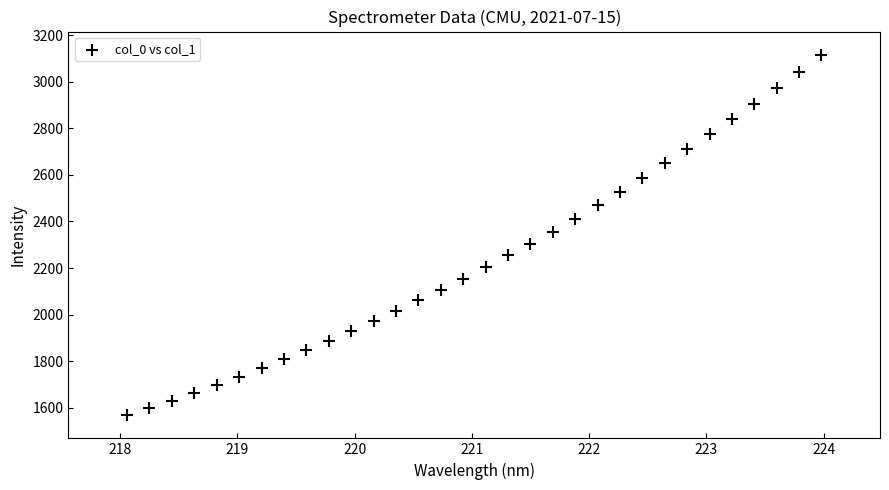

What is the range of X values (max minus min)?

5.9